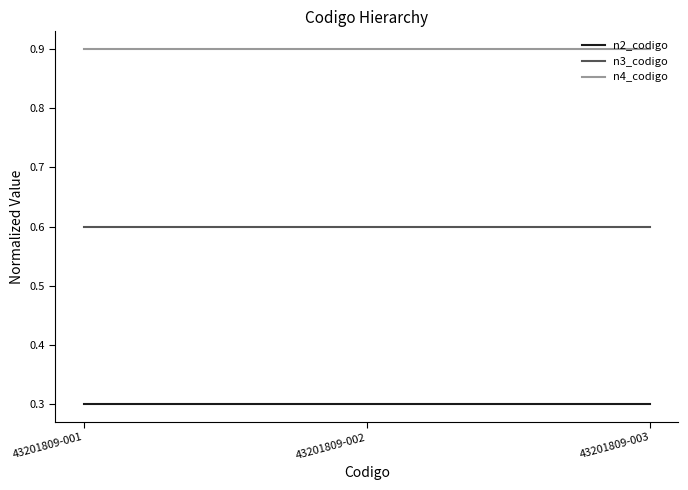

Reading left to right, list all the values displayed in this chart.

n2_codigo: 43201809-001=0.3	43201809-002=0.3	43201809-003=0.3
n3_codigo: 43201809-001=0.6	43201809-002=0.6	43201809-003=0.6
n4_codigo: 43201809-001=0.9	43201809-002=0.9	43201809-003=0.9